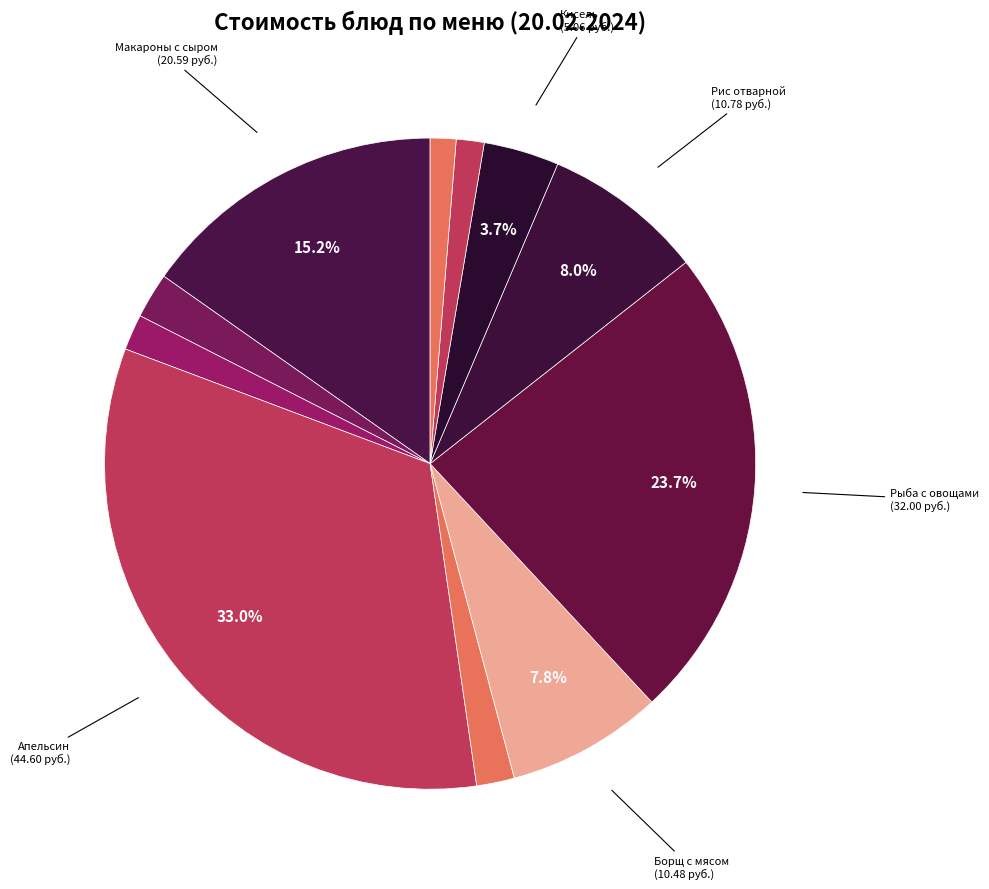

Rank the categories by value from highest to lowest.

Апельсин, Рыба, припущенная с овощами, Макароны отварные с сыром, Рис отварной с маслом сливочным, Борщ с мясом, Кисель плодово-ягодный с Витамином С, Кофейный напиток с молоком, Салат из свеклы с яблоками, Хлеб Пшеничный, Хлеб пшеничный, Хлеб Ржано- Пшеничный